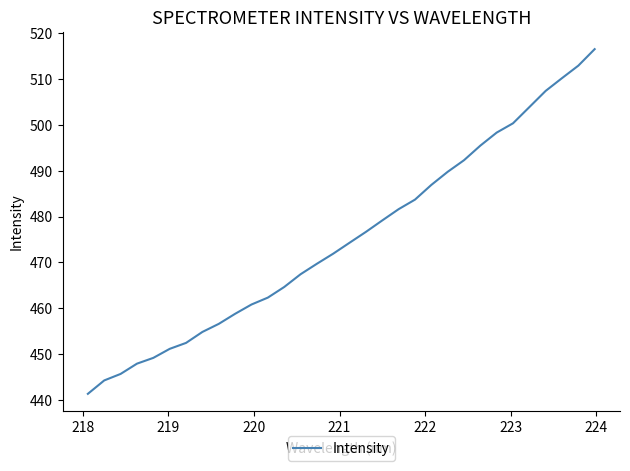

Does the chart display data point markers on the line(s)?

No